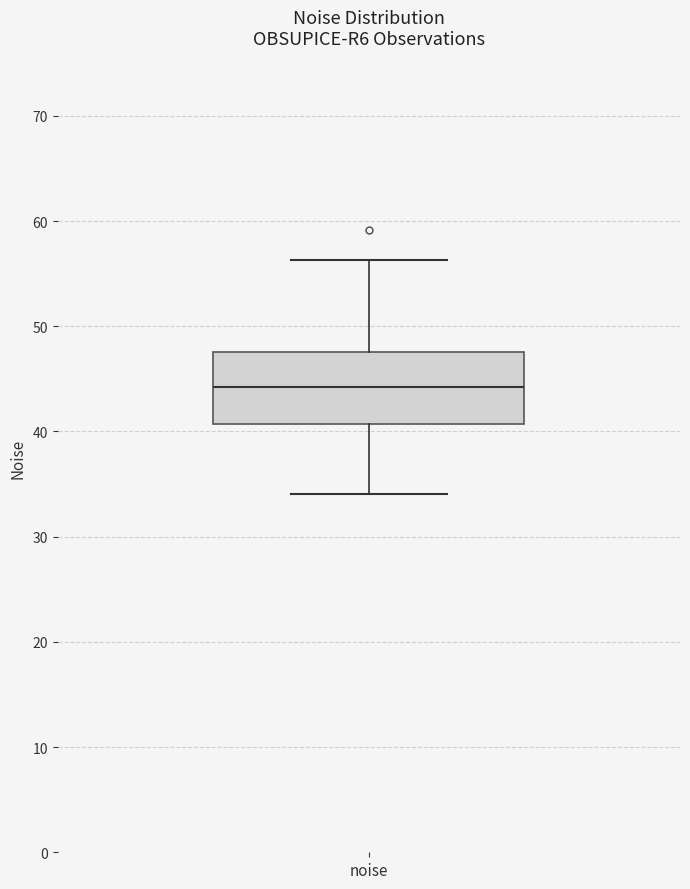

Read this box plot against the y-axis: the position of the median line, the range covered by the box, and the ends of both whiskers. The values are not printed on the chart, so give them approximately, as read against the axis.

median 44, box 41 to 48, whiskers 34 to 56